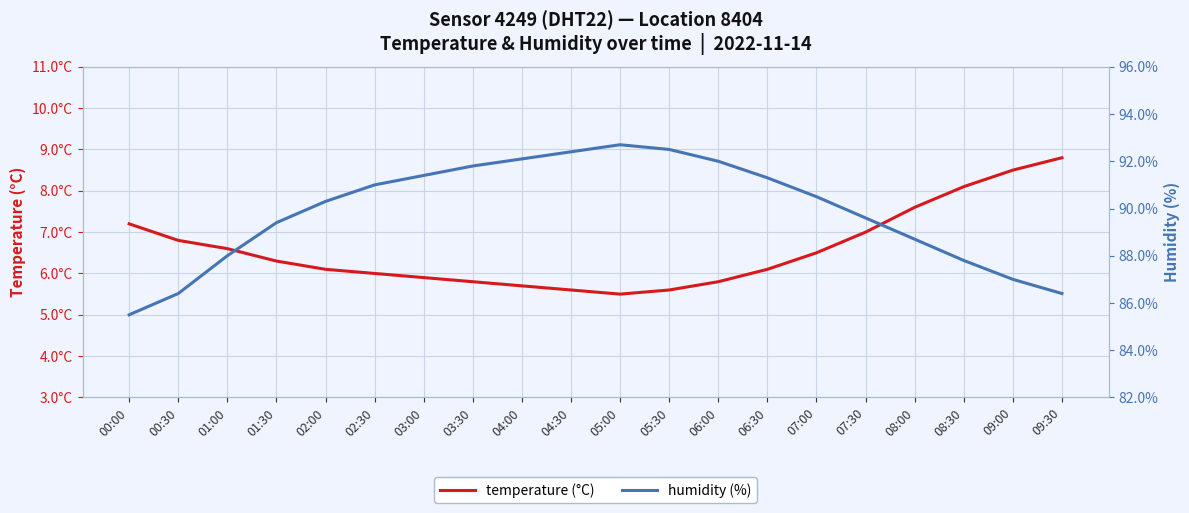

At which label is humidity (%) closest to 89?

08:00